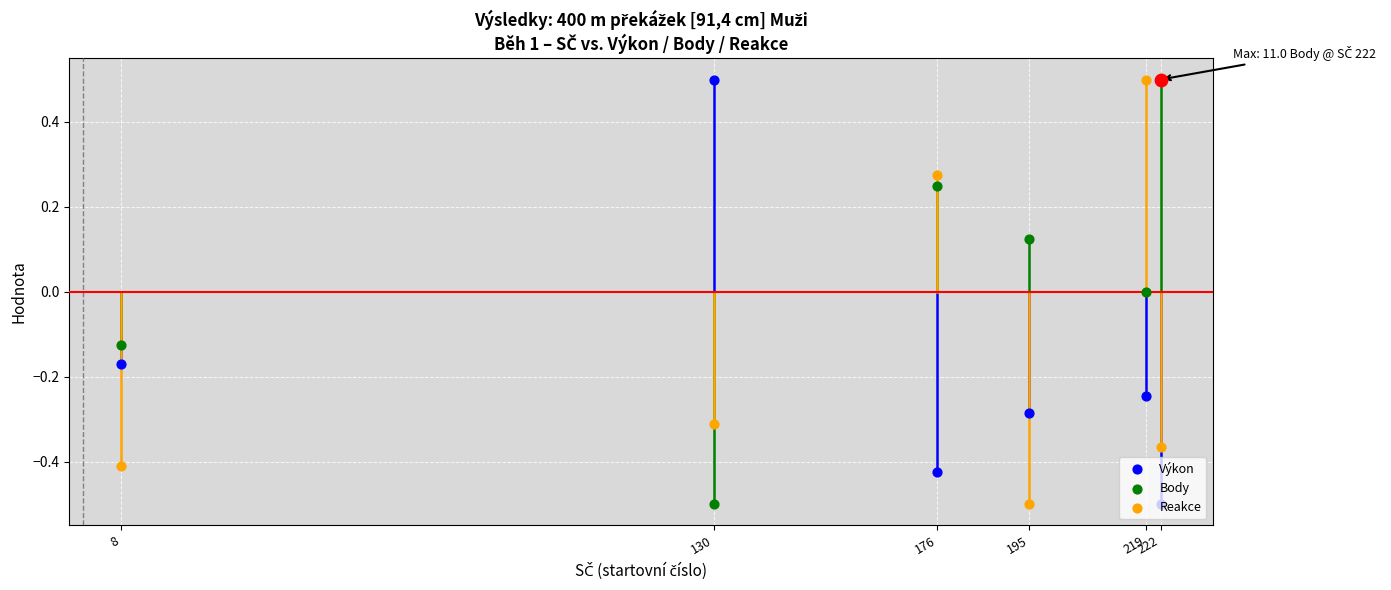

Which series reaches the maximum Y coordinate?

Výkon